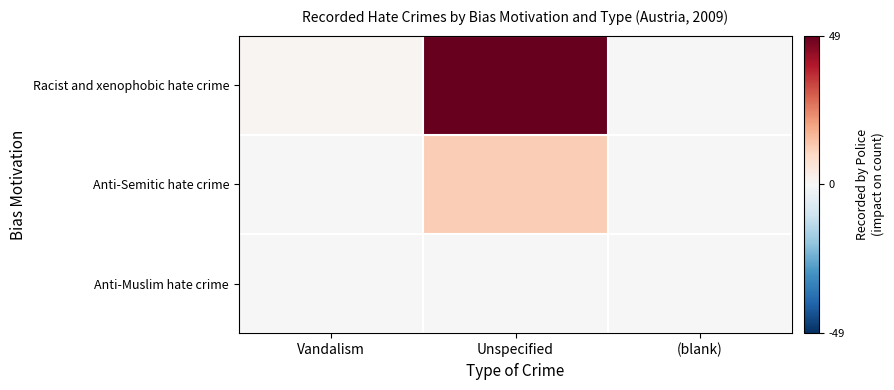

Between (blank) and Vandalism, which is larger?

Vandalism